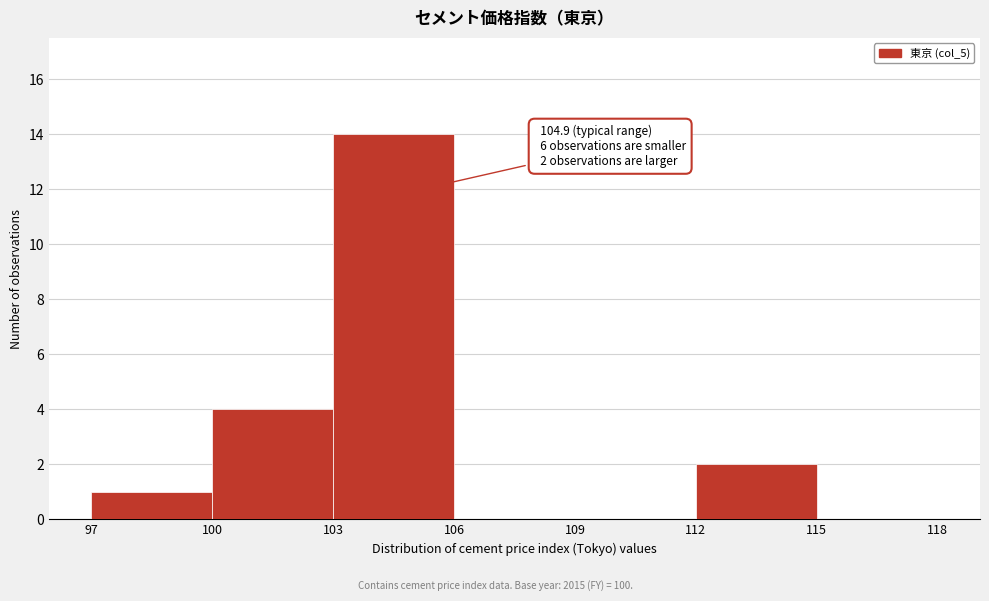

Which range on the x-axis has the tallest bar?

103 to 106